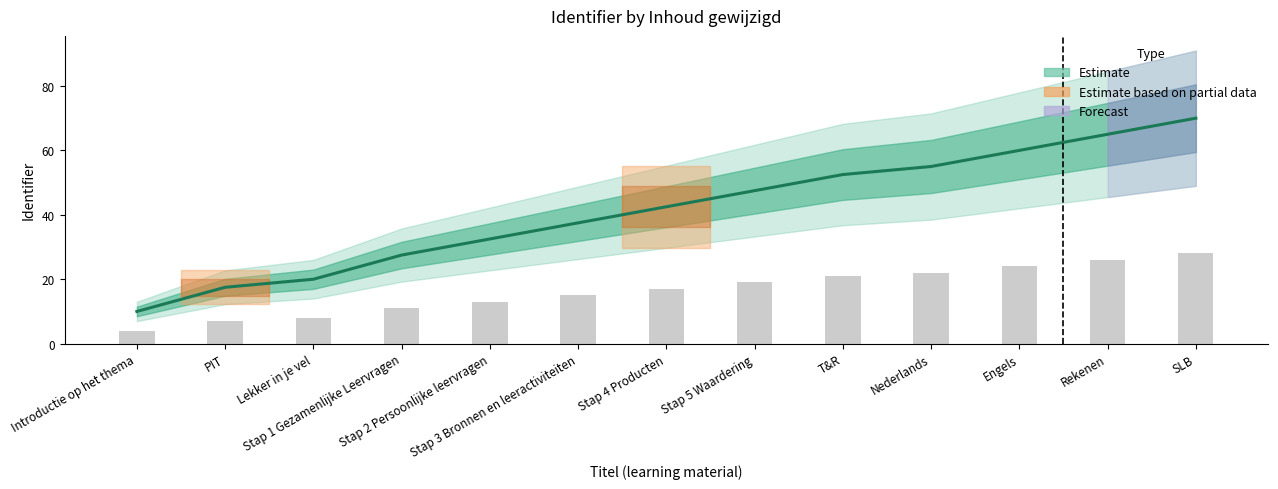

Reading right to left, extract all data points from this chart.

Identifier_lower: 28.0	26.0	24.0	22.0	21.0	19.0	17.0	15.0	13.0	11.0	8.0	7.0	4.0
Identifier_mid: 70.0	65.0	60.0	55.0	52.5	47.5	42.5	37.5	32.5	27.5	20.0	17.5	10.0